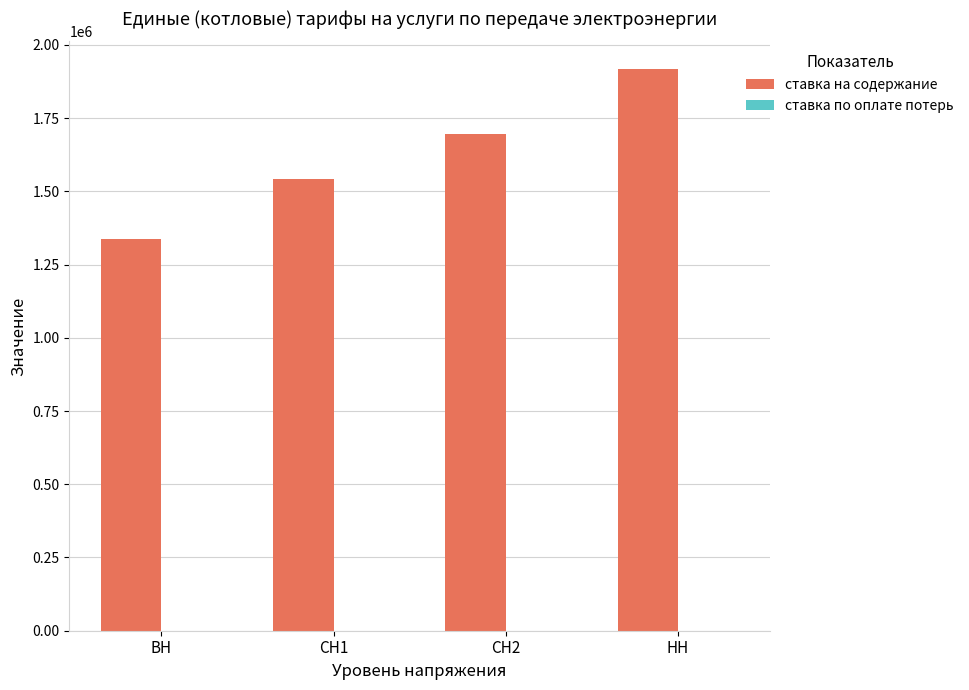

What is the sum of all ставка на содержание values?

6494581.0